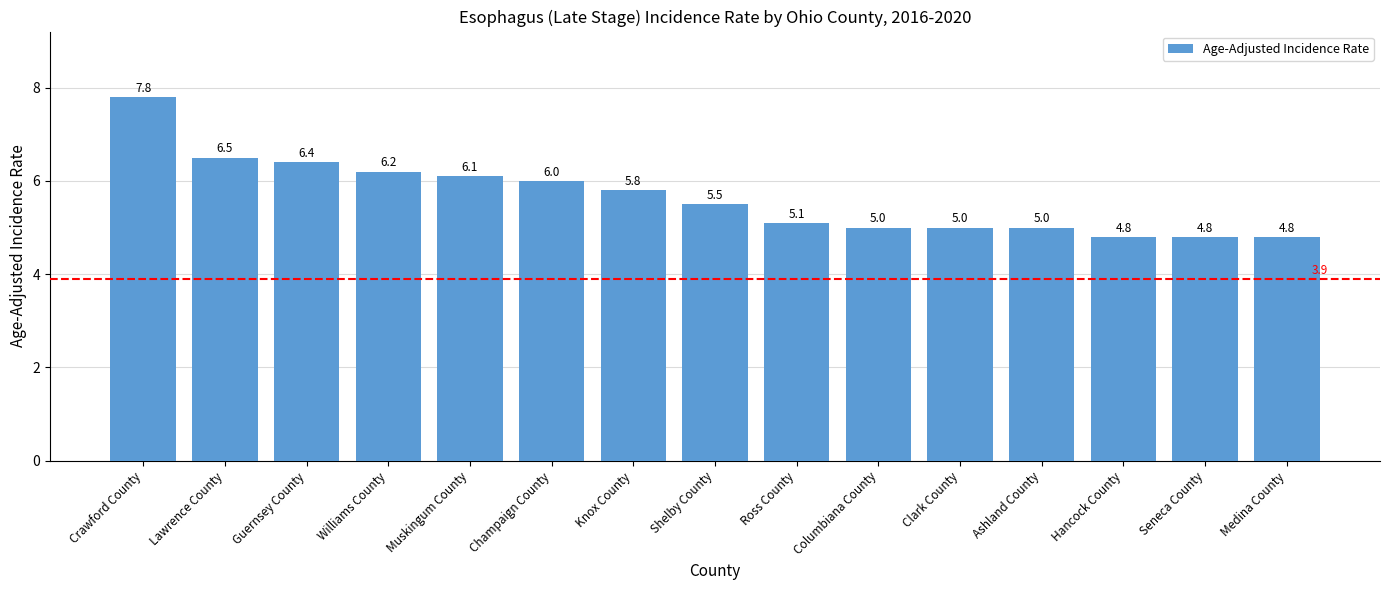

What is the average value?

5.7